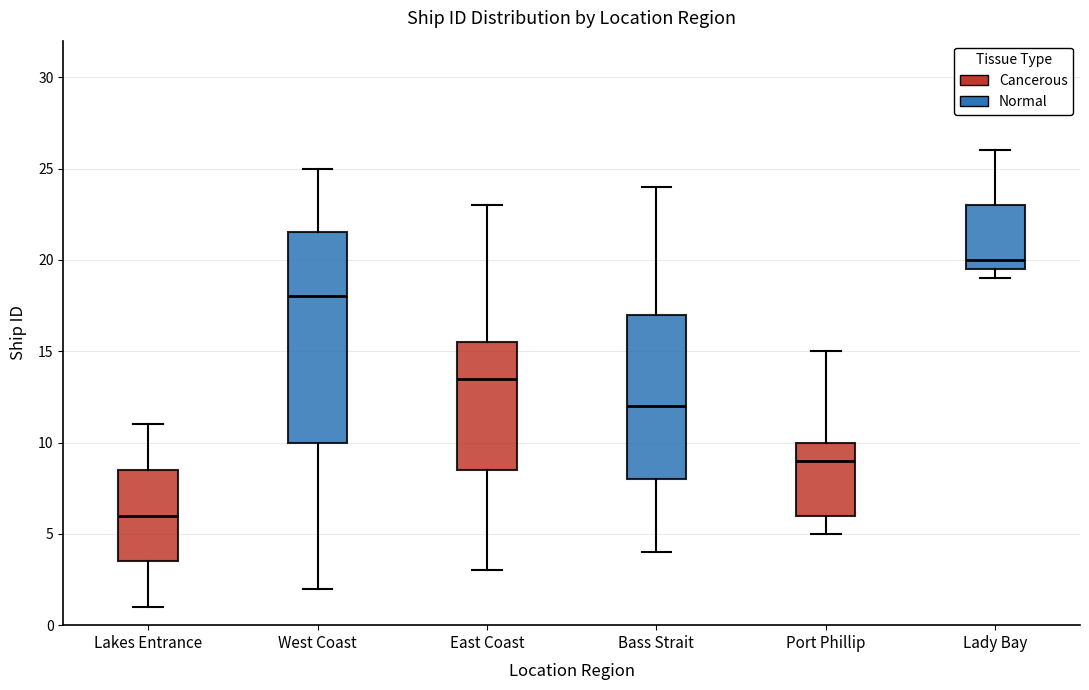

Where does the upper whisker of the box for Lakes Entrance end on the y-axis? The values are not printed on the chart, so give them approximately, as read against the axis.

11.0